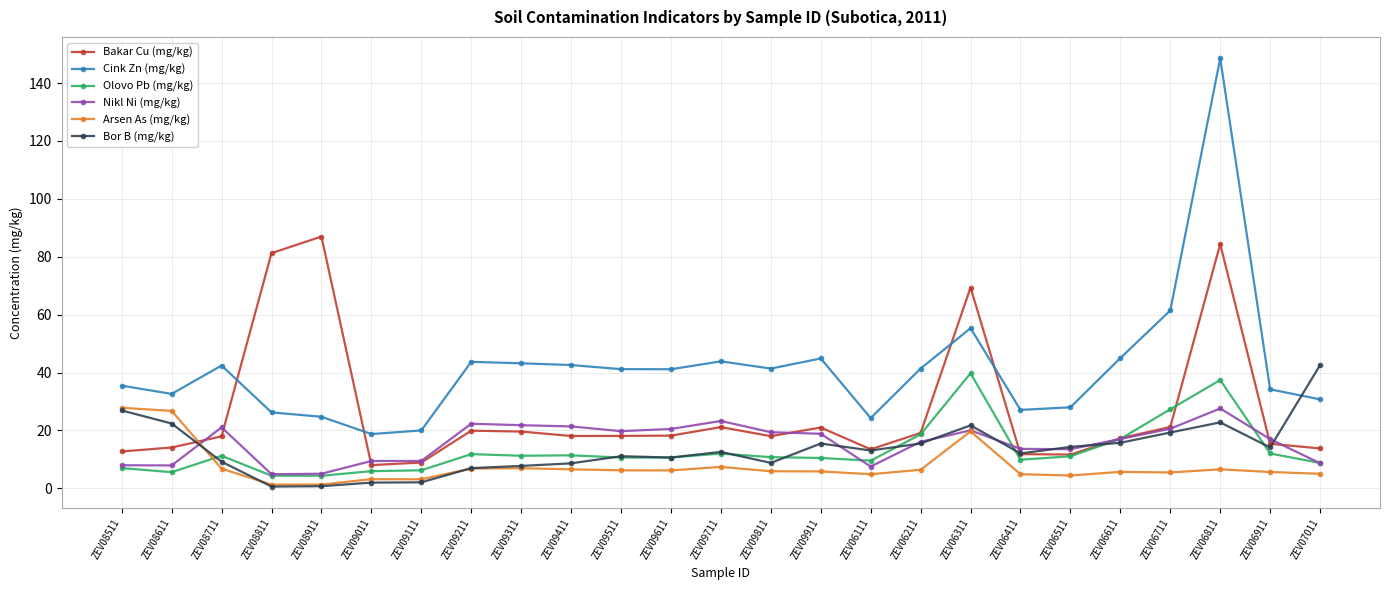

What is the maximum value for Arsen As (mg/kg)?

27.8